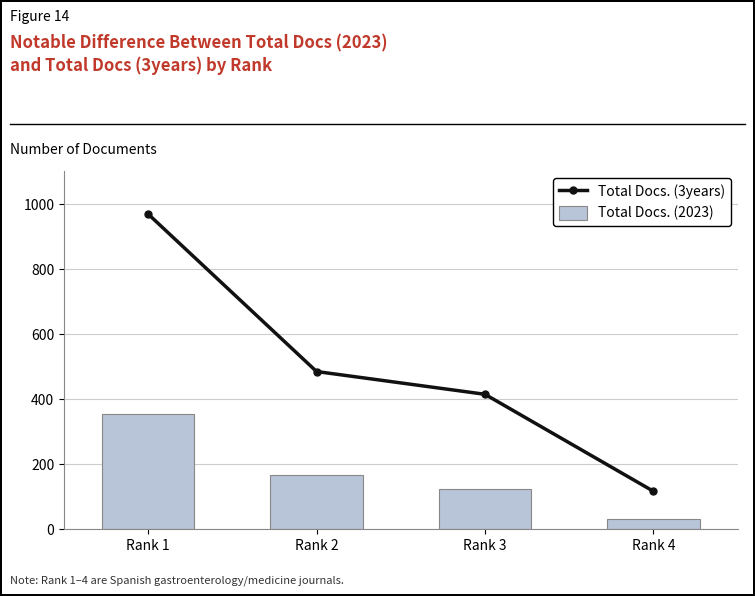

How many values in the Total Docs. (2023) series are below 167?

2